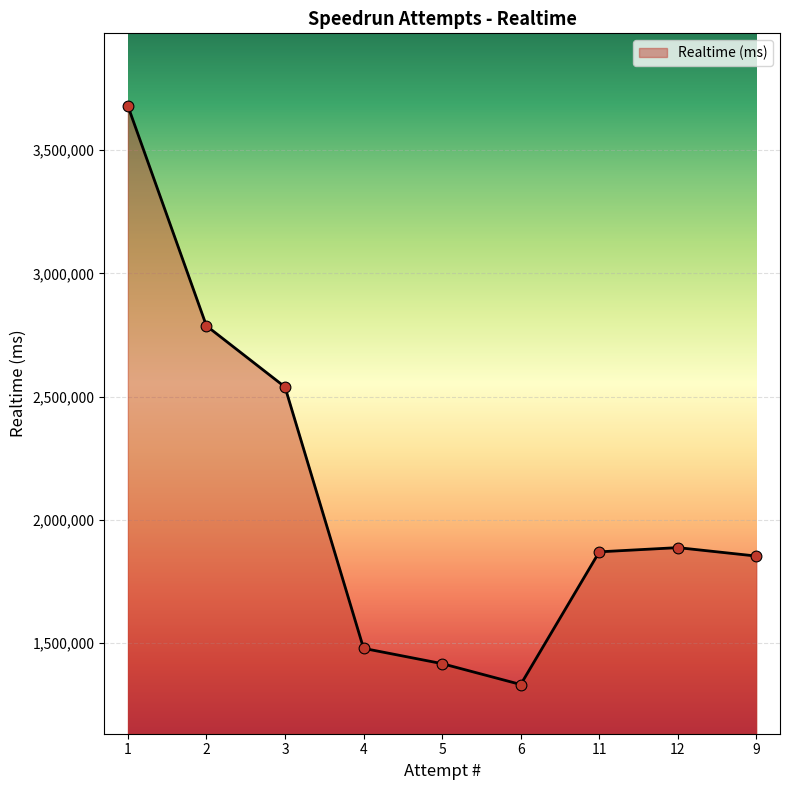

What is the ratio of the value at 6 to the value at 5?

0.9